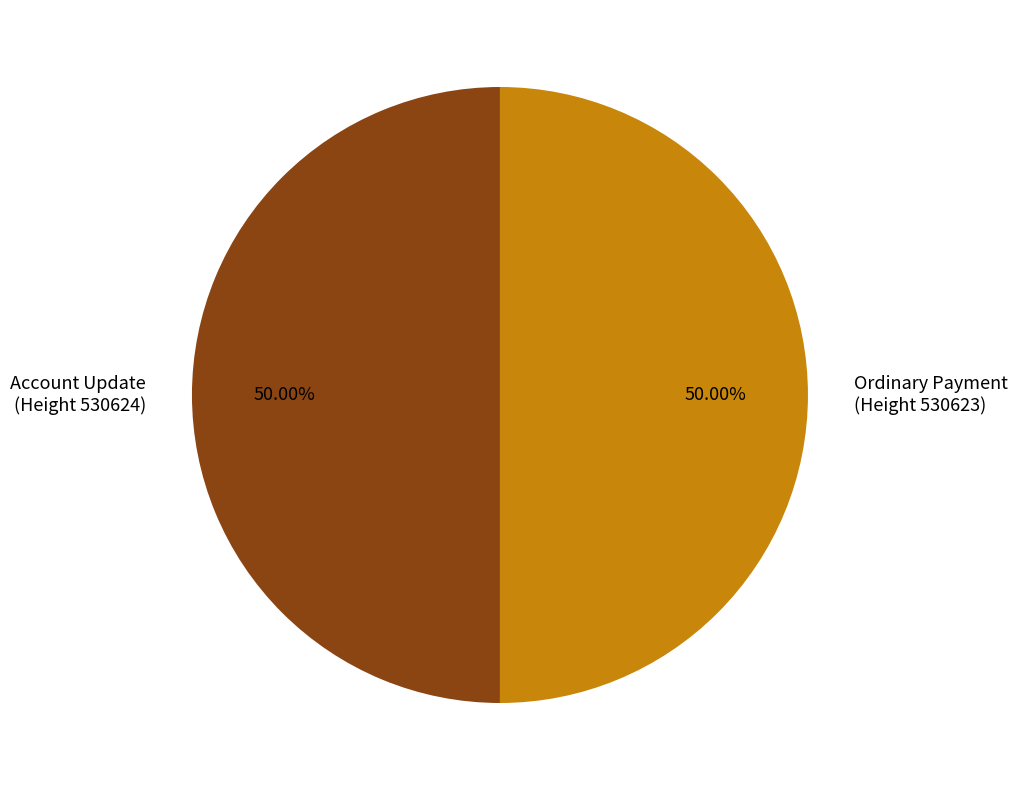

Do Ordinary Payment (Height 530623) and Account Update (Height 530624) together represent more than half of the pie?

Yes